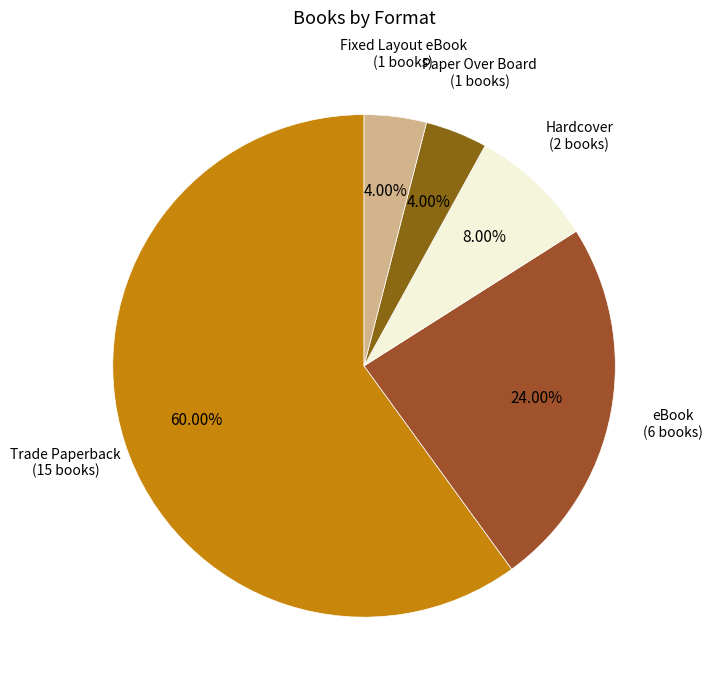

To the nearest percent, what is the difference between the largest and smallest slice percentages?

56%